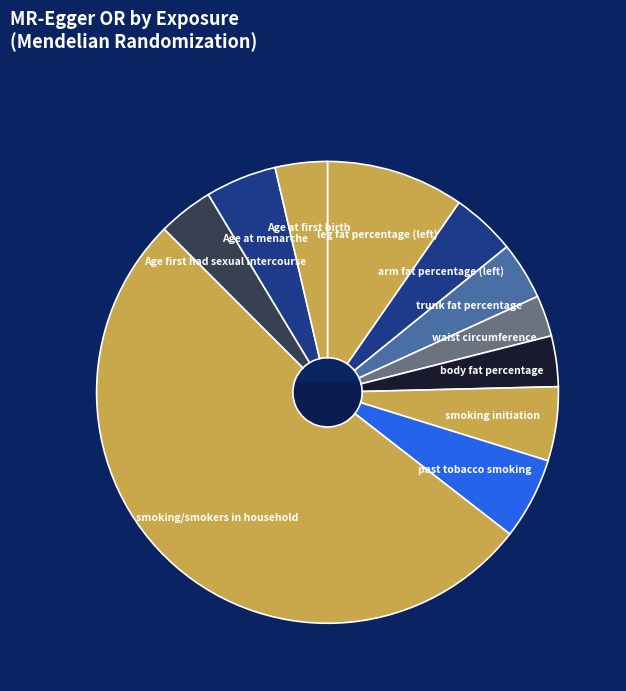

Which slice is the largest?

smoking/smokers in household